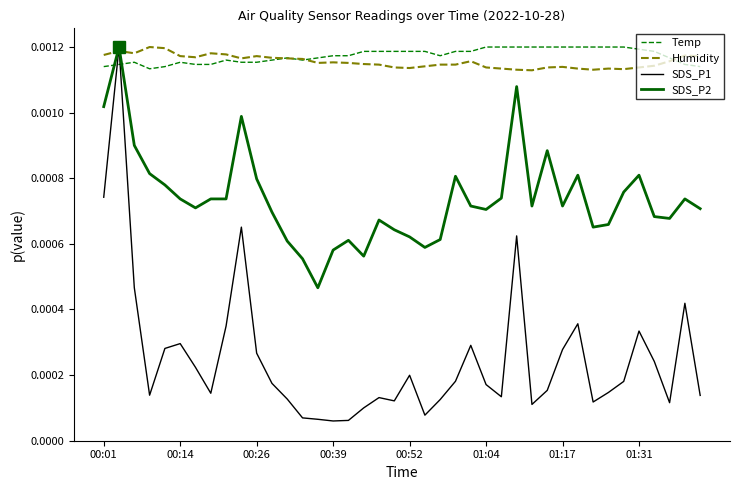

Which series has the largest range (max minus min)?

SDS_P1